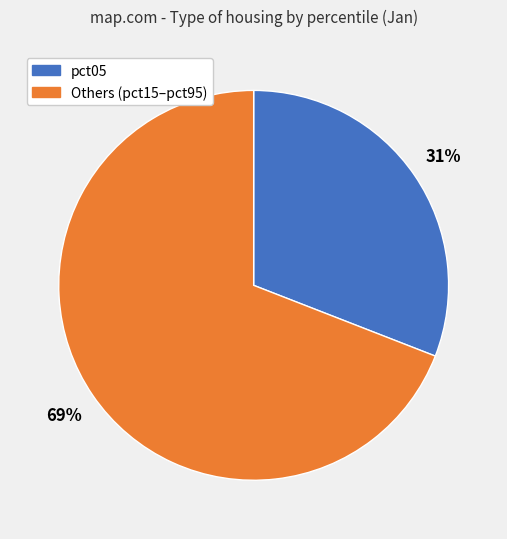

How many segments does this pie chart have?

2